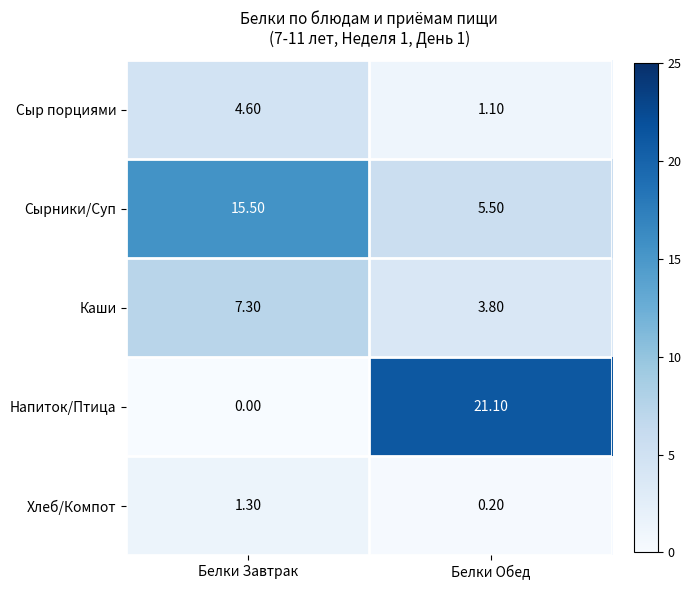

At which category does the chart reach its minimum across all series?

Белки Завтрак